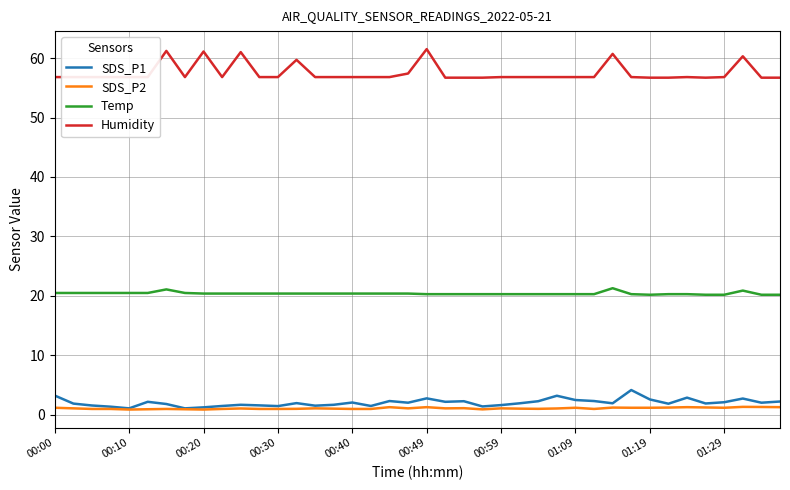

True or false: SDS_P1 and Temp cross at least once.

False